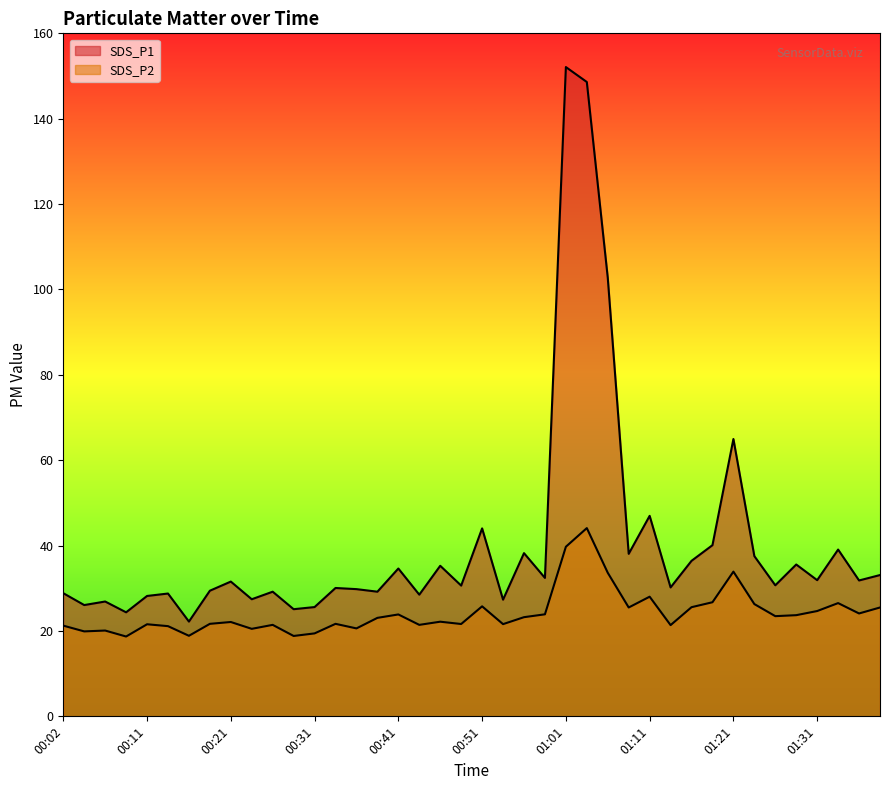

What is the difference between the maximum and minimum values in the SDS_P1 series?

129.9